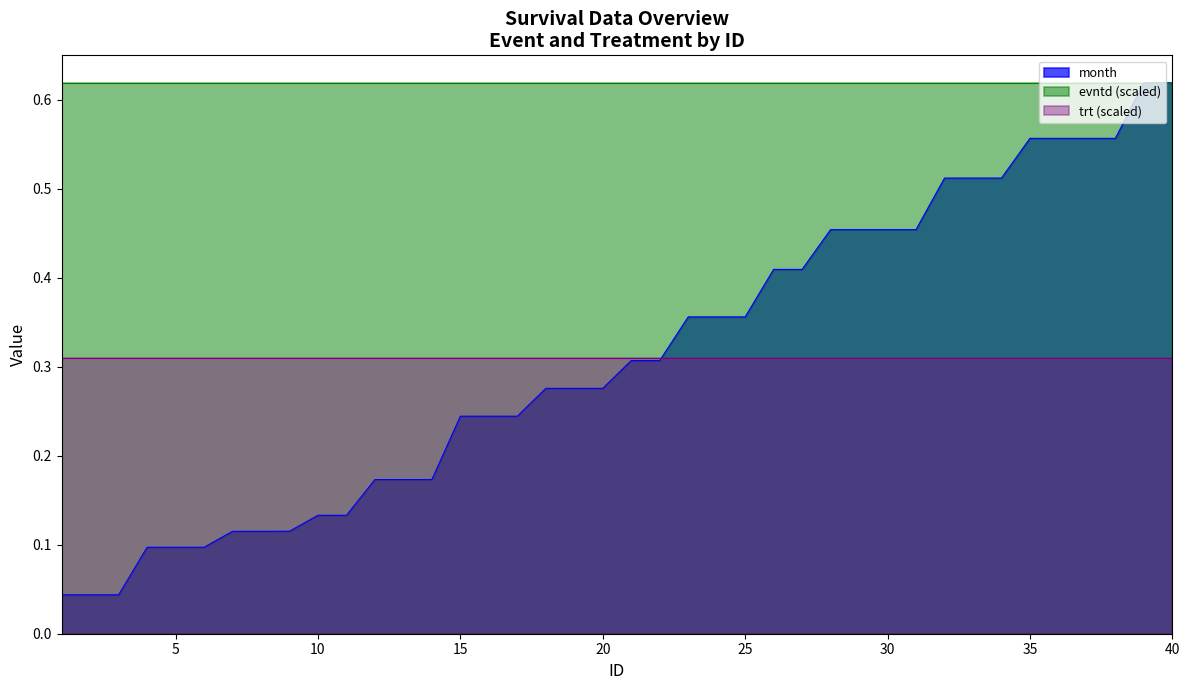

How many lines are shown in the chart?

3